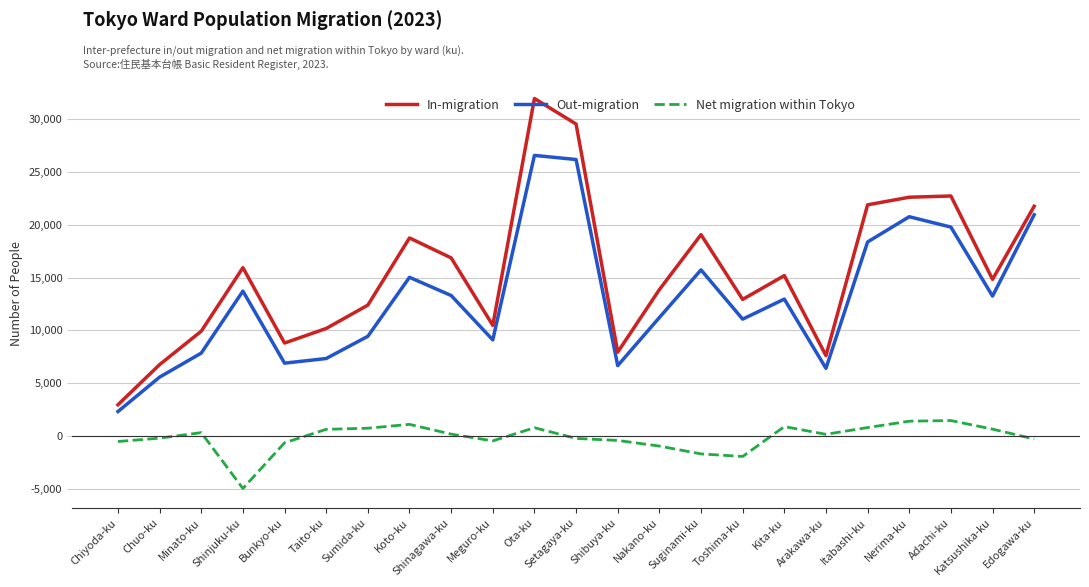

Rank the series by their average value, from lowest to highest.

Net migration within Tokyo, Out-migration, In-migration